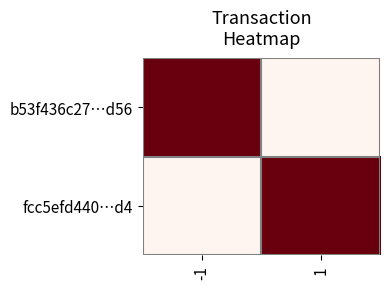

Which label corresponds to the largest value in the chart?

-1